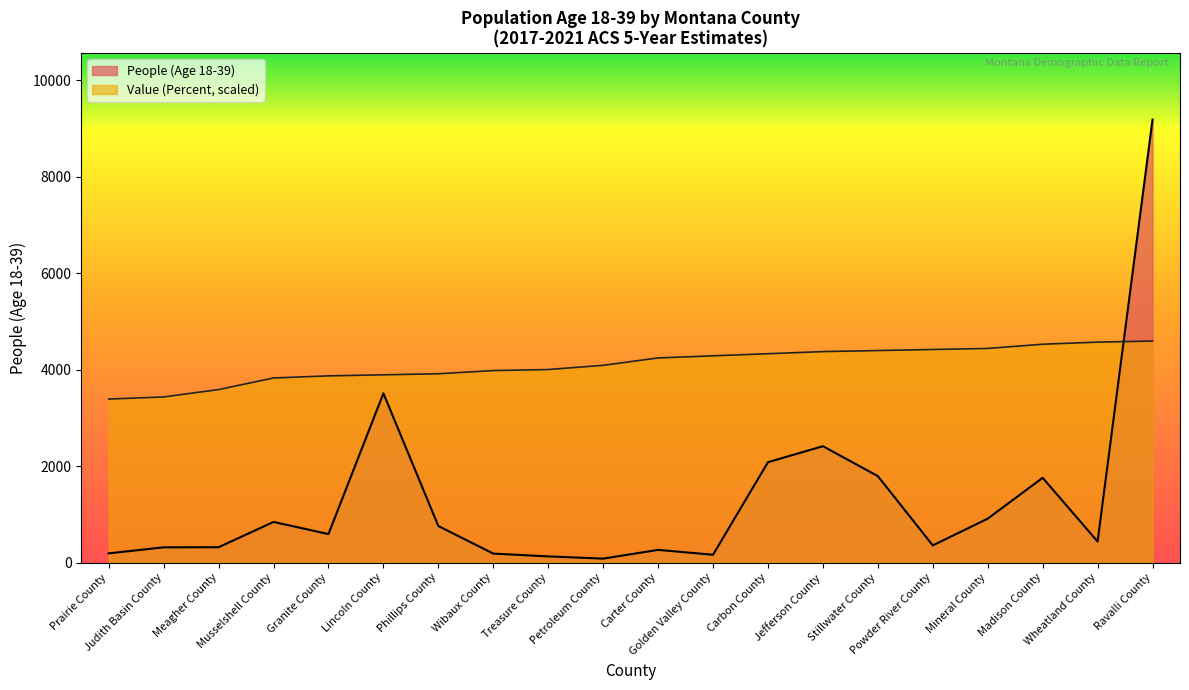

Count the number of data series in this chart.

2